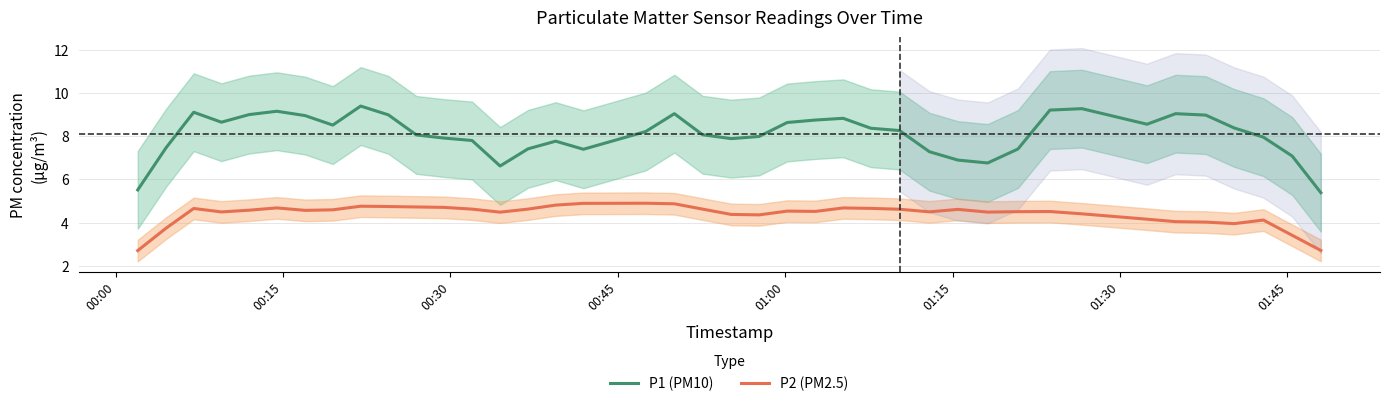

True or false: P2 (PM2.5) has a value of 1.4 at 9.

False